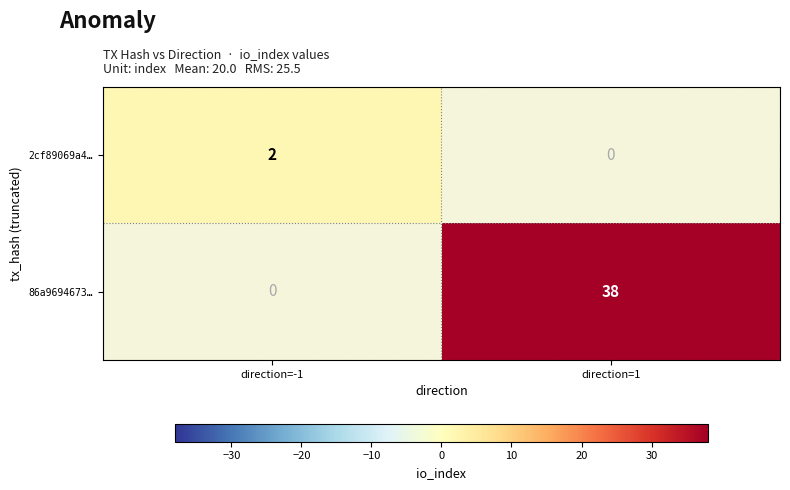

What is the maximum value shown in the chart?

38.0